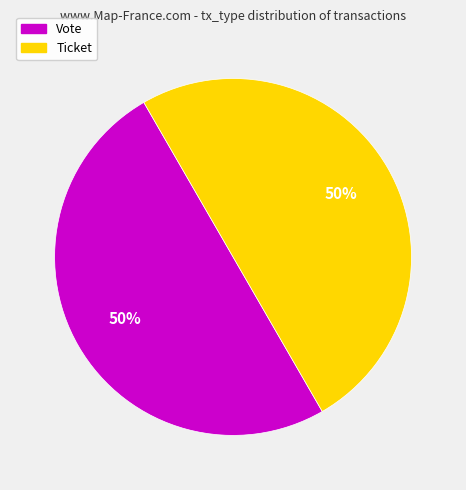

To the nearest percent, what is the average slice percentage?

50%